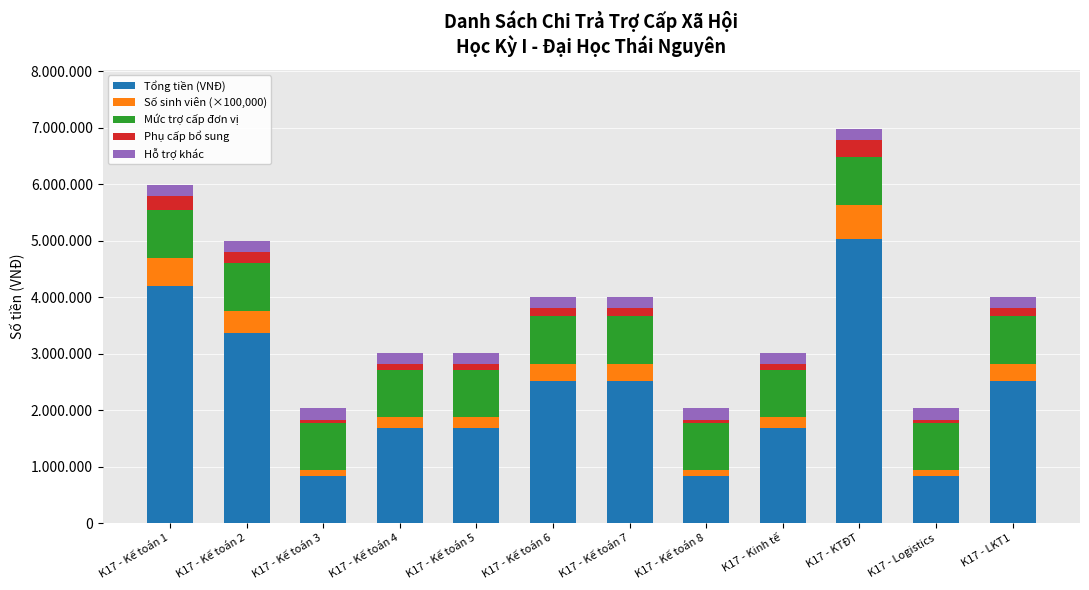

Read the Số sinh viên (×100,000) value at K17 - Kế toán 5.

200000